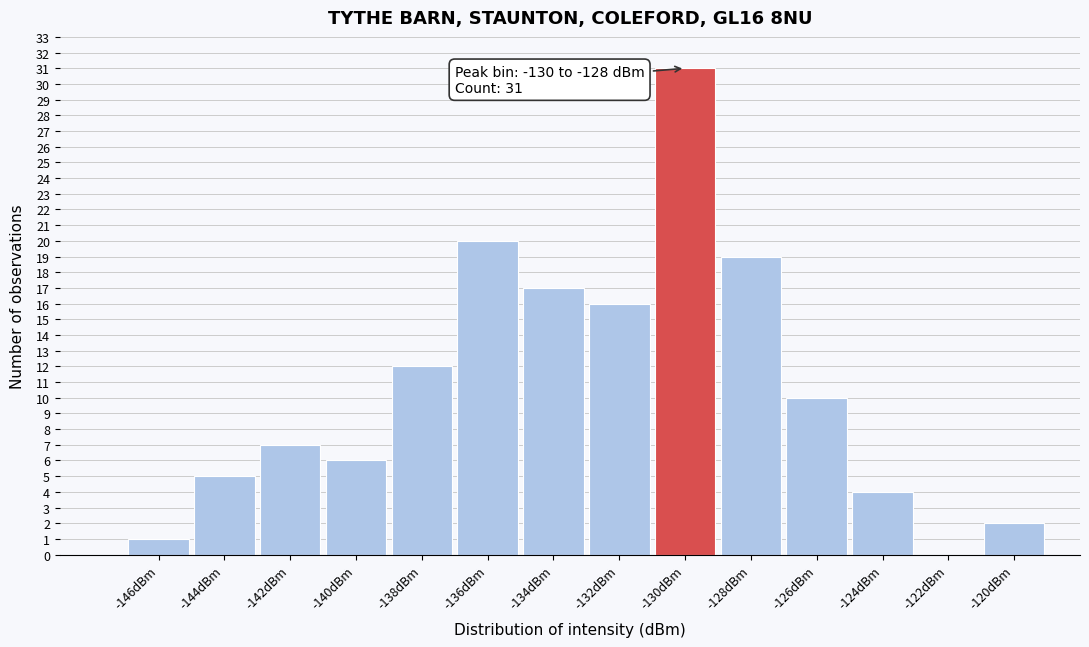

Reading left to right, transcribe all the data shown in this chart.

-146dBm=1	-144dBm=5	-142dBm=7	-140dBm=6	-138dBm=12	-136dBm=20	-134dBm=17	-132dBm=16	-130dBm=31	-128dBm=19	-126dBm=10	-124dBm=4	-122dBm=0	-120dBm=2